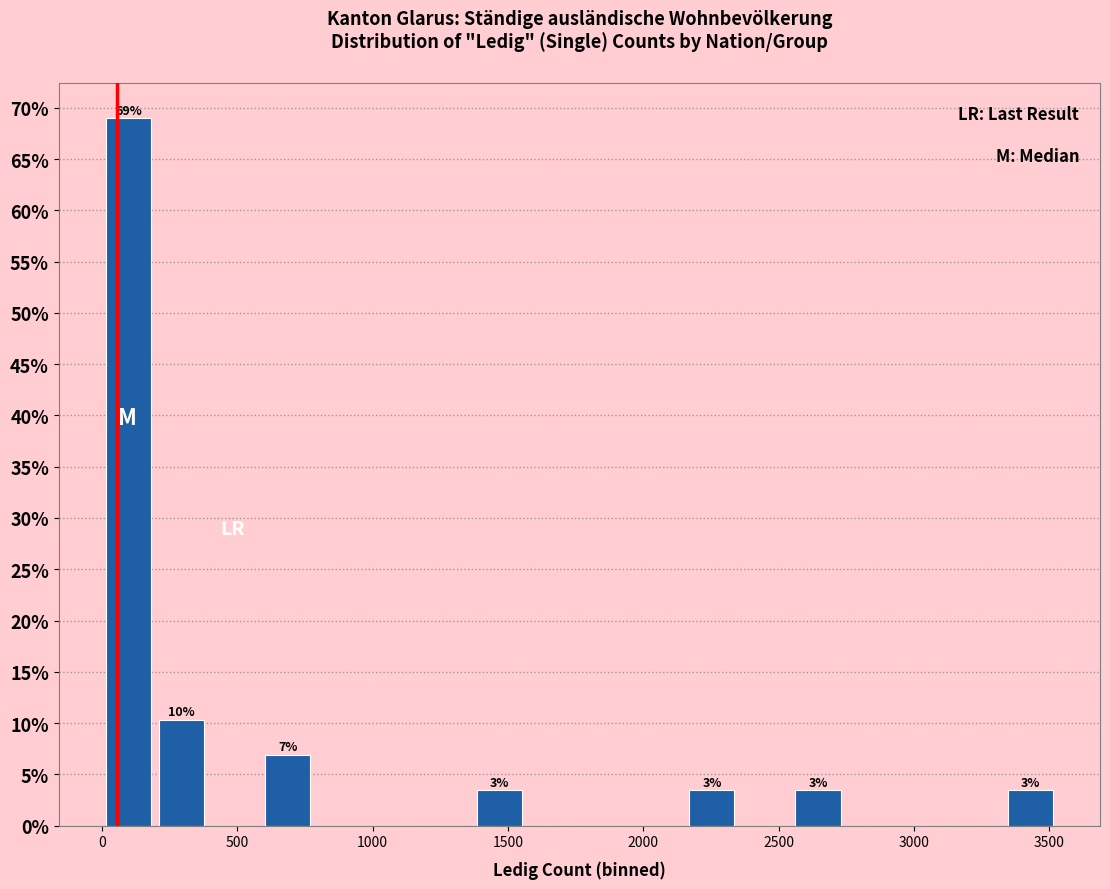

Around what value on the x-axis is the tallest bar? Give the approximate position of its centre, as read against the axis.

100